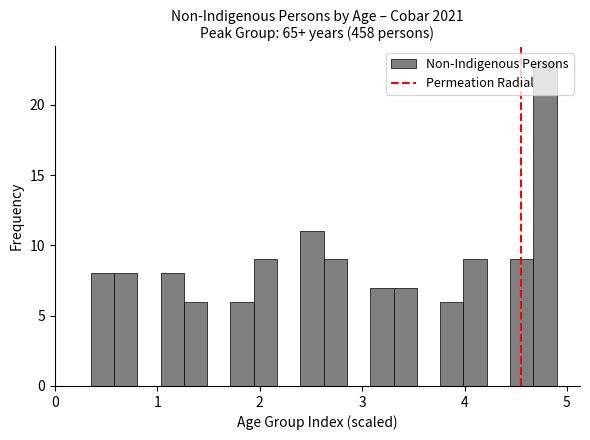

Around what value on the x-axis is the tallest bar? Give the approximate position of its centre, as read against the axis.

4.8